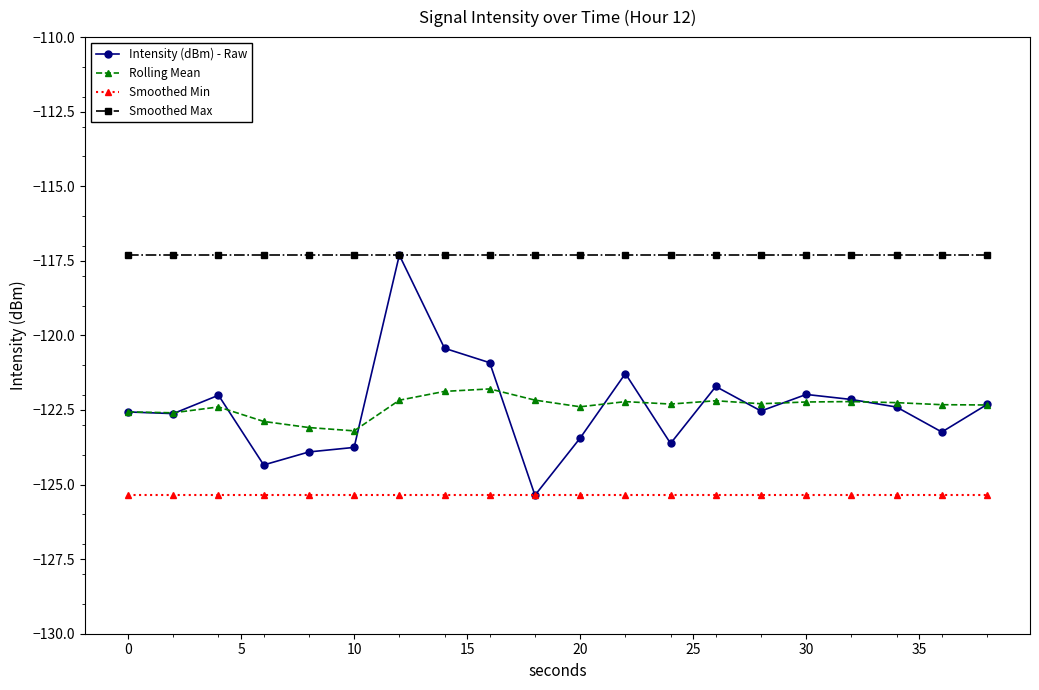

True or false: Rolling Mean has more than 1 interior local peaks.

True